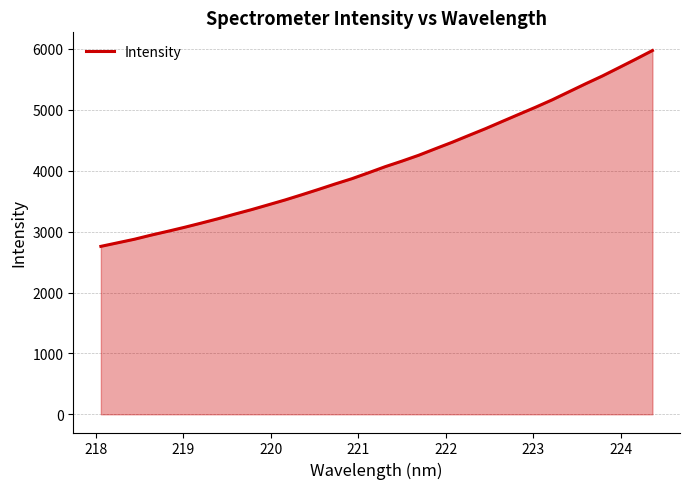

What is the difference between the maximum and second lowest values?

3158.1